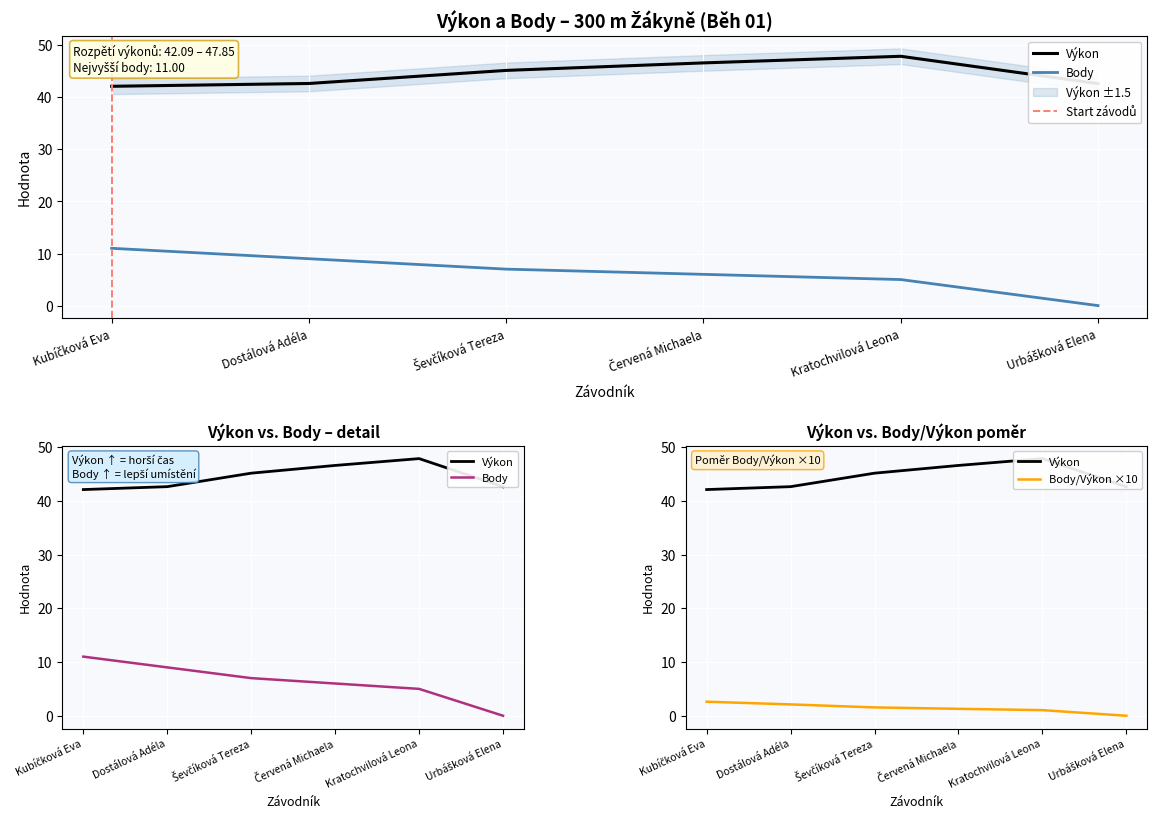

Which label corresponds to the smallest value in the chart?

Urbášková Elena